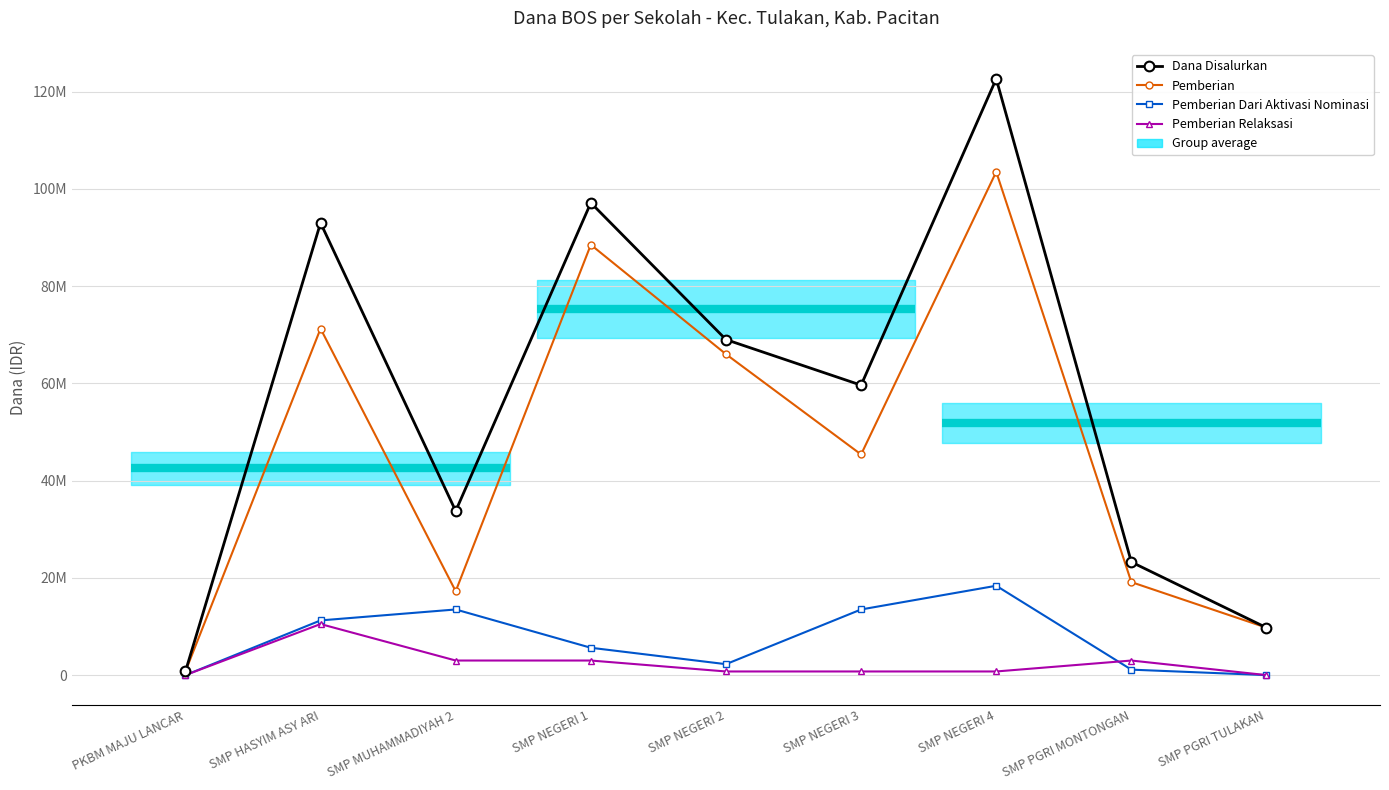

True or false: Dana Disalurkan has more than 0 points higher than both neighbors.

True